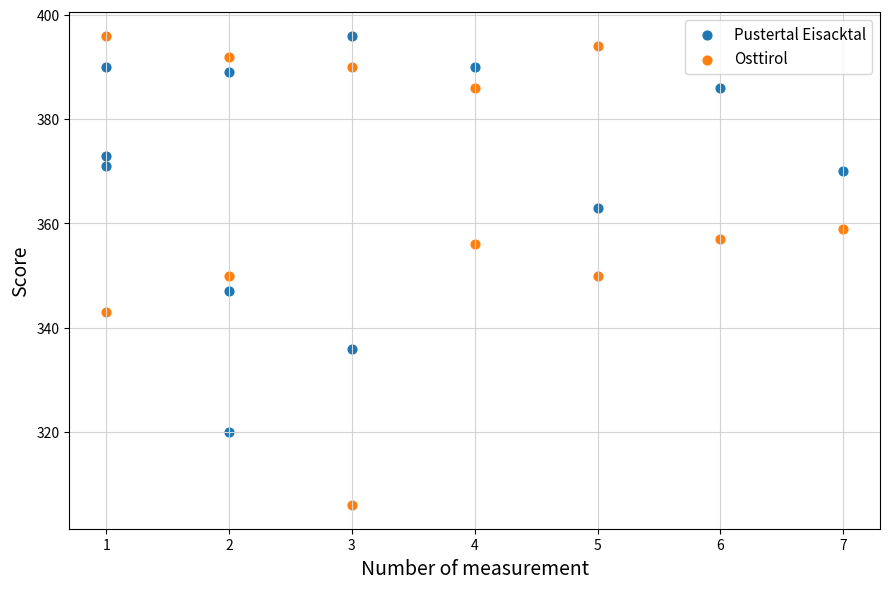

Which series has the largest Y range (max minus min)?

Osttirol